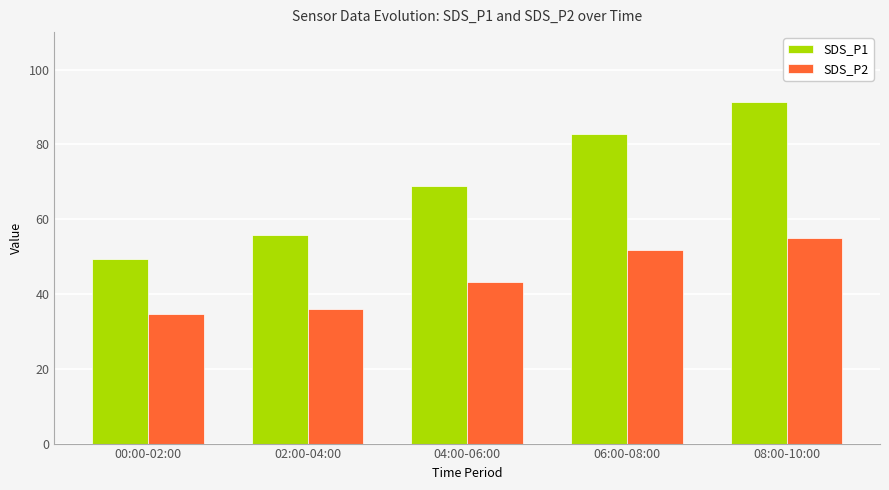

Which series has the largest range (max minus min)?

SDS_P1